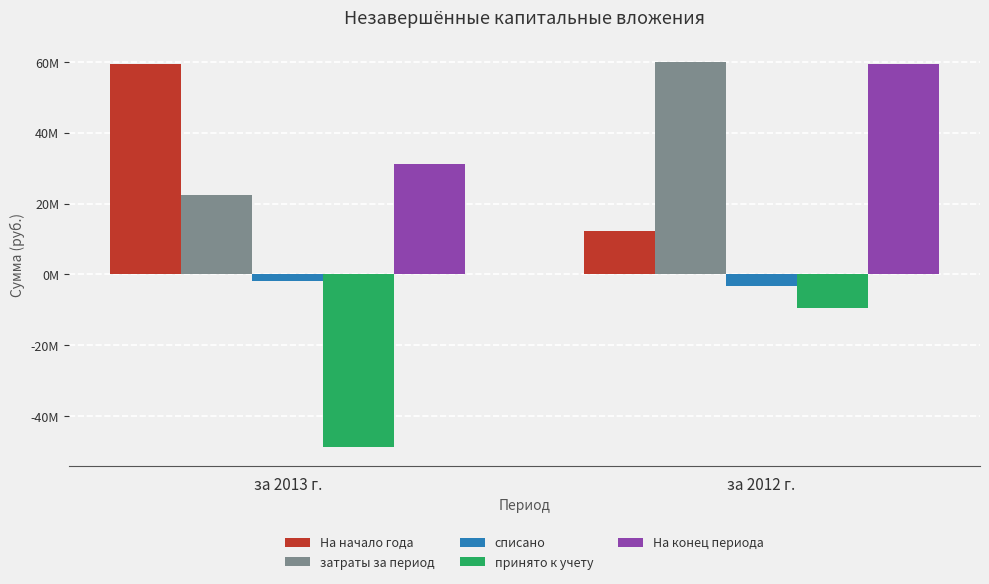

What position from the left is за 2012 г.?

2